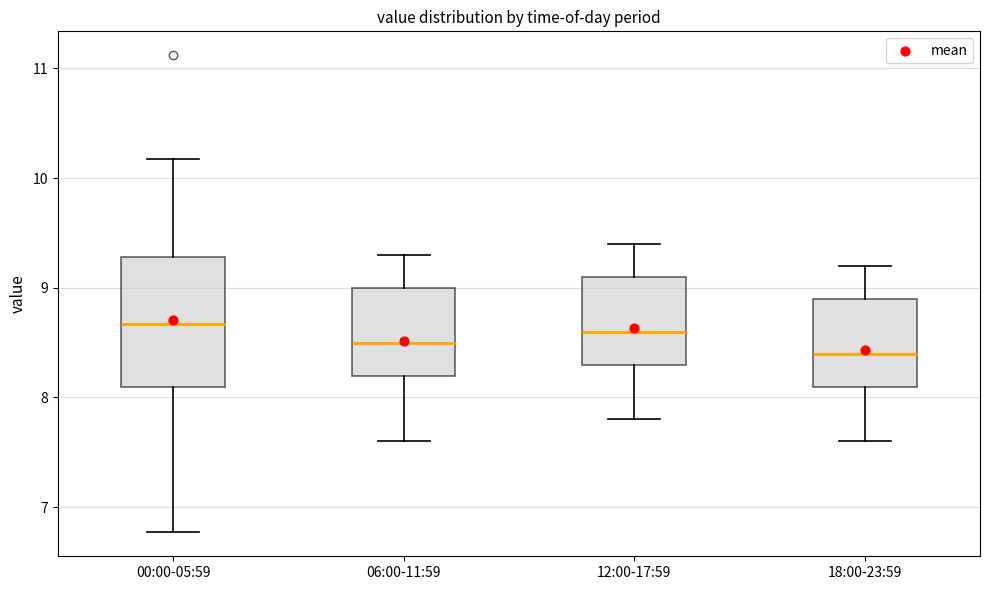

Reading left to right, read every box against the y-axis: the position of its median line, the range the box covers, and the ends of its whiskers. The values are not printed on the chart, so give them approximately, as read against the axis.

00:00-05:59: median 8.7, box 8.1 to 9.3, whiskers 6.8 to 10.2
06:00-11:59: median 8.5, box 8.2 to 9.0, whiskers 7.6 to 9.3
12:00-17:59: median 8.6, box 8.3 to 9.1, whiskers 7.8 to 9.4
18:00-23:59: median 8.4, box 8.1 to 8.9, whiskers 7.6 to 9.2